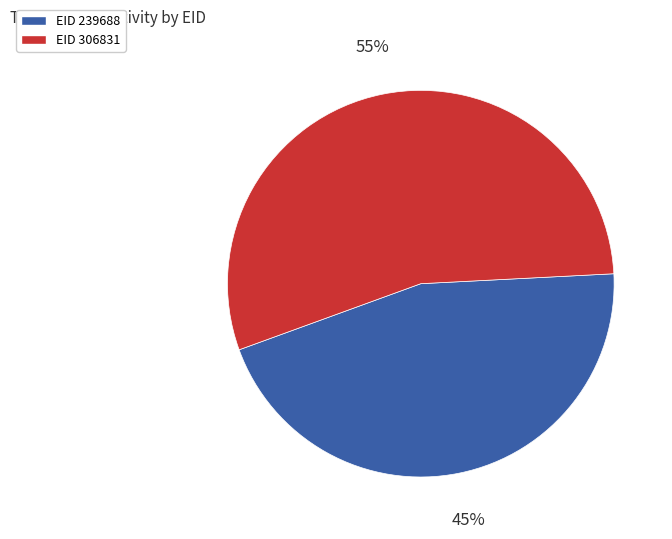

Is the sum of EID 239688 and EID 306831 greater than half?

Yes